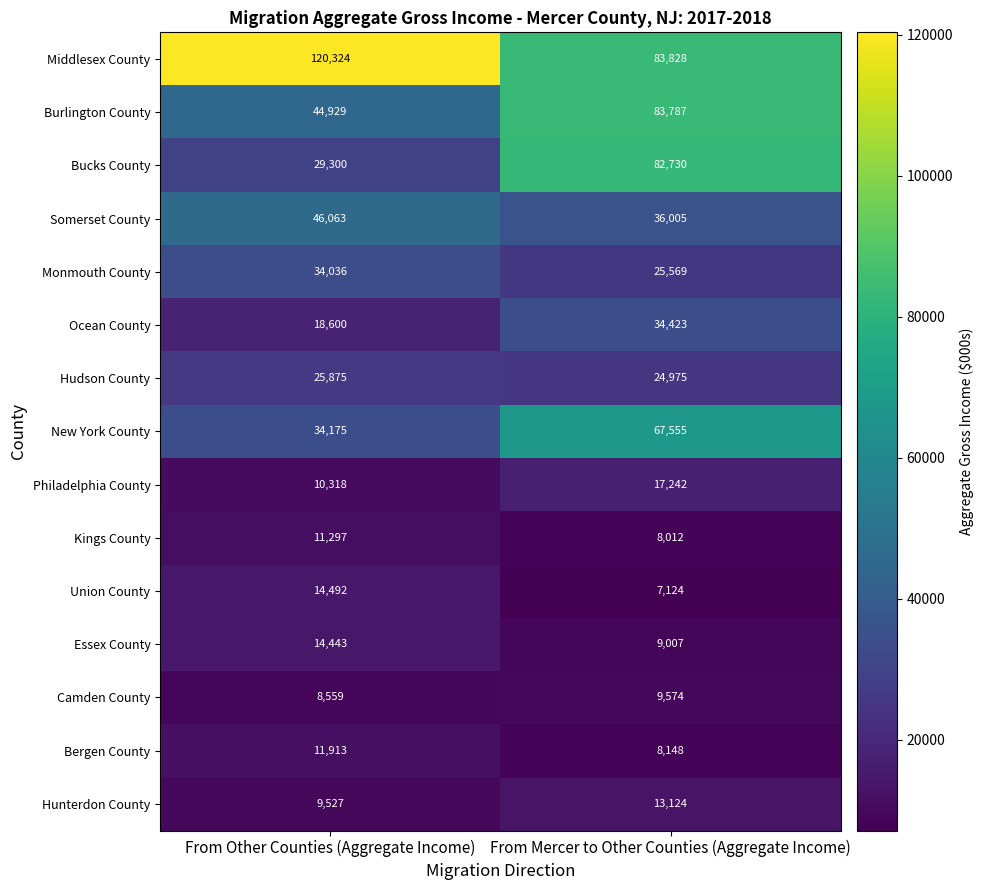

Reading left to right, what are all the values shown in this chart?

Middlesex County: From Other Counties (Aggregate Income)=120324	From Mercer to Other Counties (Aggregate Income)=83828
Burlington County: From Other Counties (Aggregate Income)=44929	From Mercer to Other Counties (Aggregate Income)=83787
Bucks County: From Other Counties (Aggregate Income)=29300	From Mercer to Other Counties (Aggregate Income)=82730
Somerset County: From Other Counties (Aggregate Income)=46063	From Mercer to Other Counties (Aggregate Income)=36005
Monmouth County: From Other Counties (Aggregate Income)=34036	From Mercer to Other Counties (Aggregate Income)=25569
Ocean County: From Other Counties (Aggregate Income)=18600	From Mercer to Other Counties (Aggregate Income)=34423
Hudson County: From Other Counties (Aggregate Income)=25875	From Mercer to Other Counties (Aggregate Income)=24975
New York County: From Other Counties (Aggregate Income)=34175	From Mercer to Other Counties (Aggregate Income)=67555
Philadelphia County: From Other Counties (Aggregate Income)=10318	From Mercer to Other Counties (Aggregate Income)=17242
Kings County: From Other Counties (Aggregate Income)=11297	From Mercer to Other Counties (Aggregate Income)=8012
Union County: From Other Counties (Aggregate Income)=14492	From Mercer to Other Counties (Aggregate Income)=7124
Essex County: From Other Counties (Aggregate Income)=14443	From Mercer to Other Counties (Aggregate Income)=9007
Camden County: From Other Counties (Aggregate Income)=8559	From Mercer to Other Counties (Aggregate Income)=9574
Bergen County: From Other Counties (Aggregate Income)=11913	From Mercer to Other Counties (Aggregate Income)=8148
Hunterdon County: From Other Counties (Aggregate Income)=9527	From Mercer to Other Counties (Aggregate Income)=13124